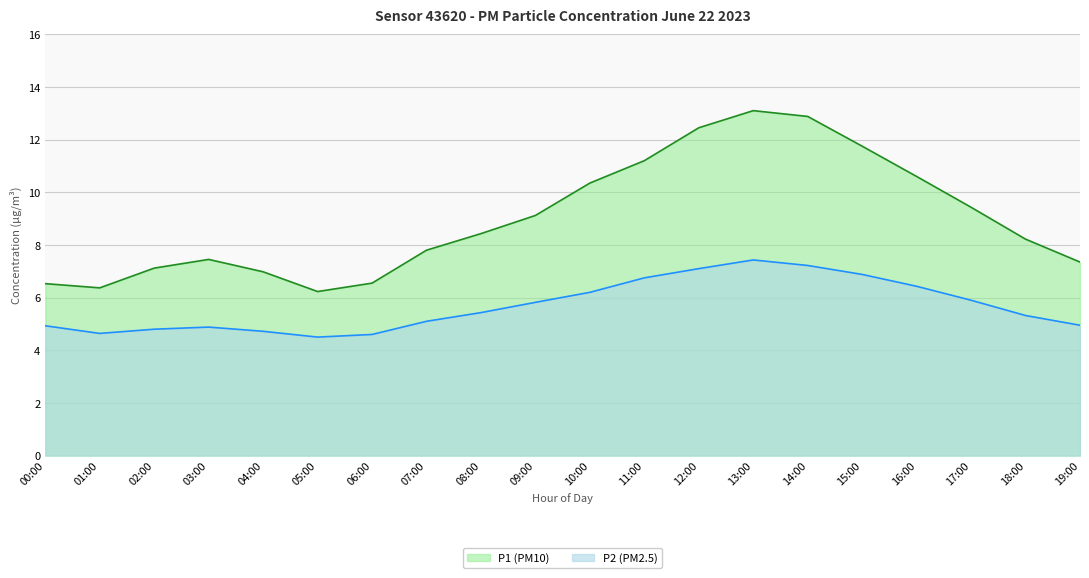

What is the spread (max minus min) of values at 00:00?

1.6